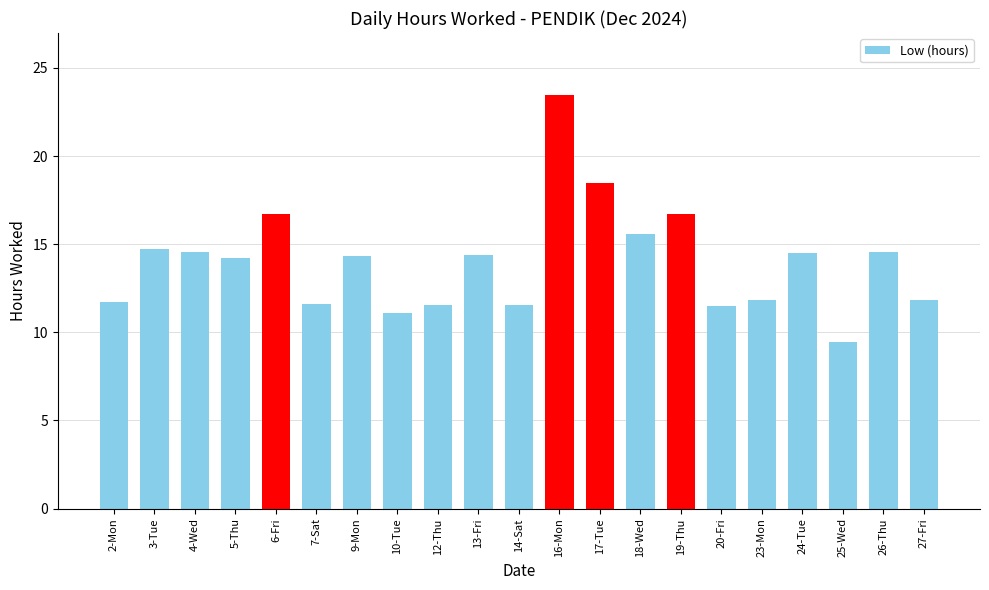

What is the minimum value shown in the chart?

9.4